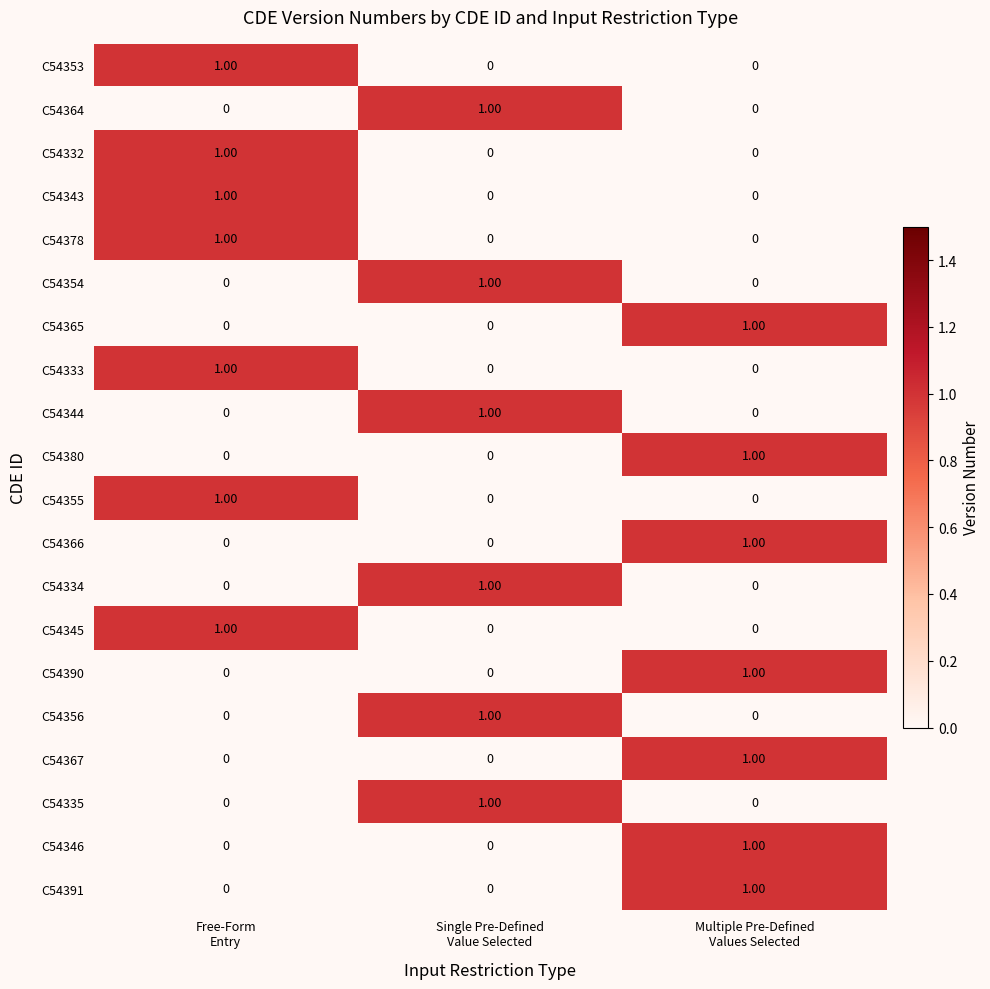

At how many categories does at least one series exceed 0?

3